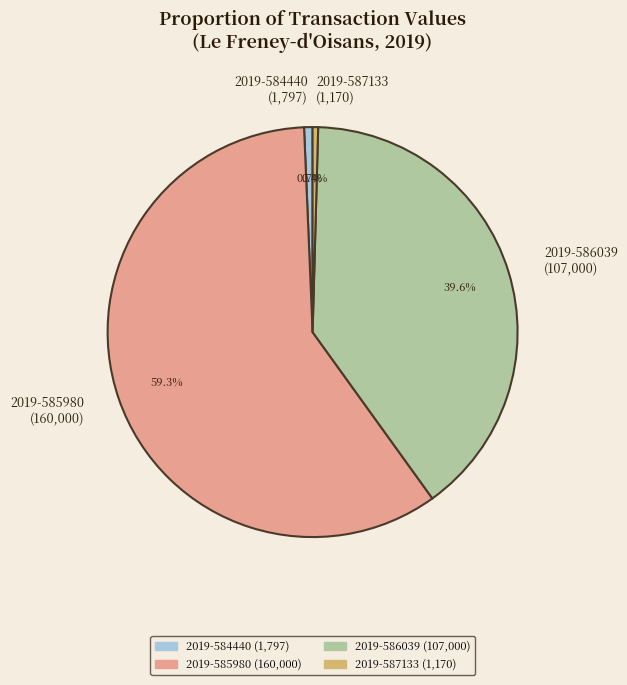

Does 2019-586039 (107,000) represent more than half of the total?

No